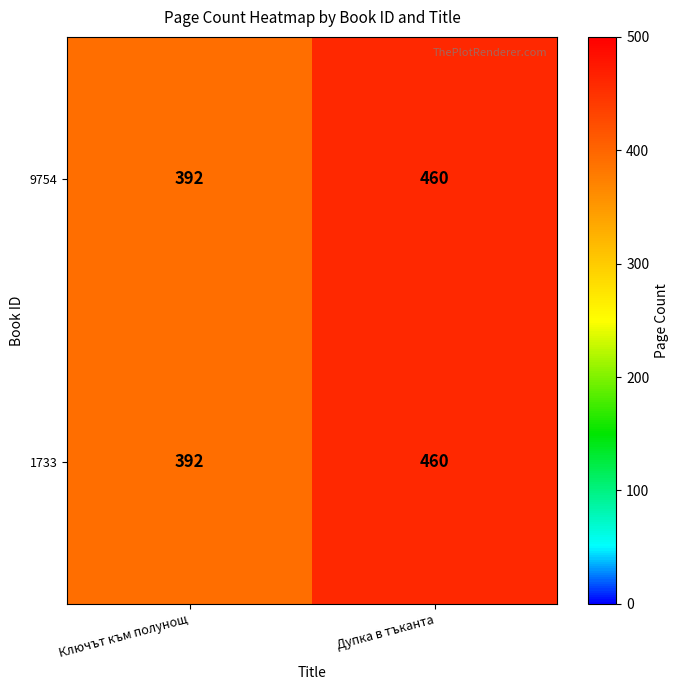

What is the average value of the 1733 series?

426